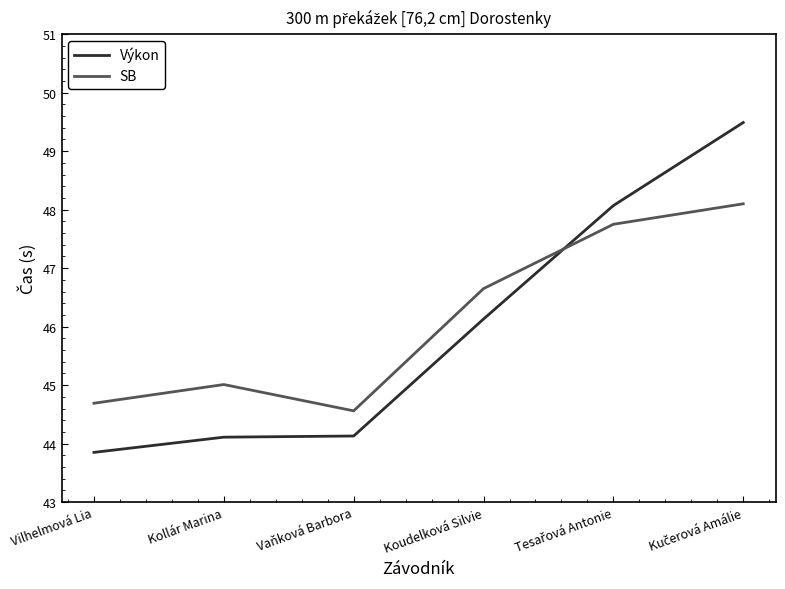

What is the minimum value for Výkon?

43.9